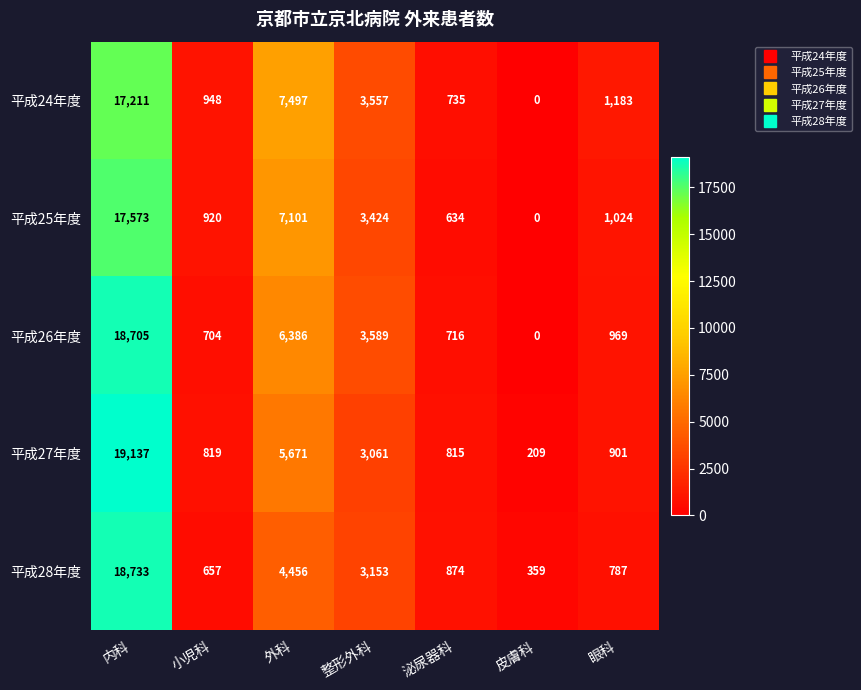

List the labels in order of 平成25年度 value, largest first.

内科, 外科, 整形外科, 眼科, 小児科, 泌尿器科, 皮膚科